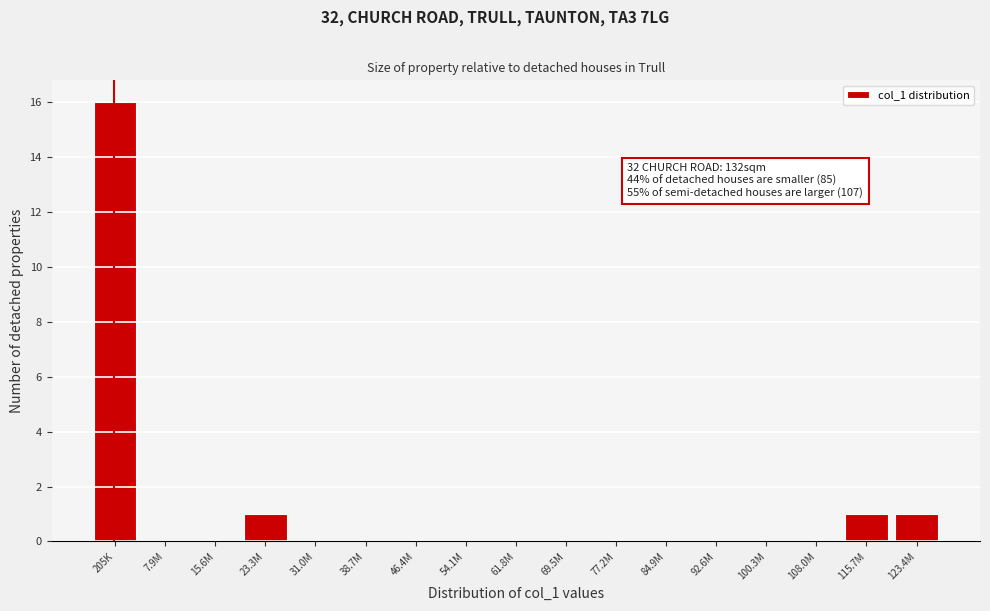

Reading left to right, what are all the values shown in this chart?

205K=16	7.9M=0	15.6M=0	23.3M=1	31.0M=0	38.7M=0	46.4M=0	54.1M=0	61.8M=0	69.5M=0	77.2M=0	84.9M=0	92.6M=0	100.3M=0	108.0M=0	115.7M=1	123.4M=1